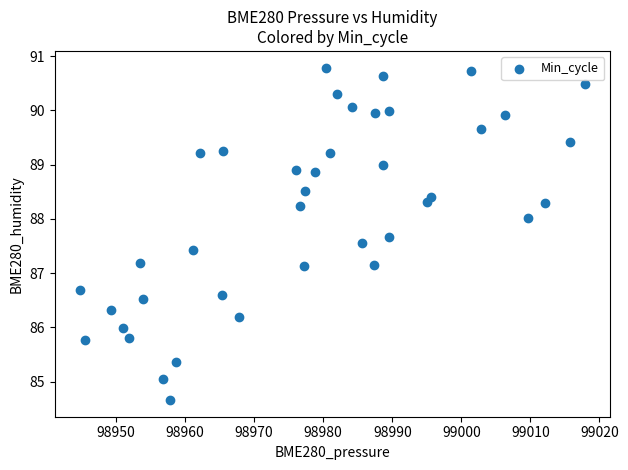

What is the range of Y values (max minus min)?

6.1